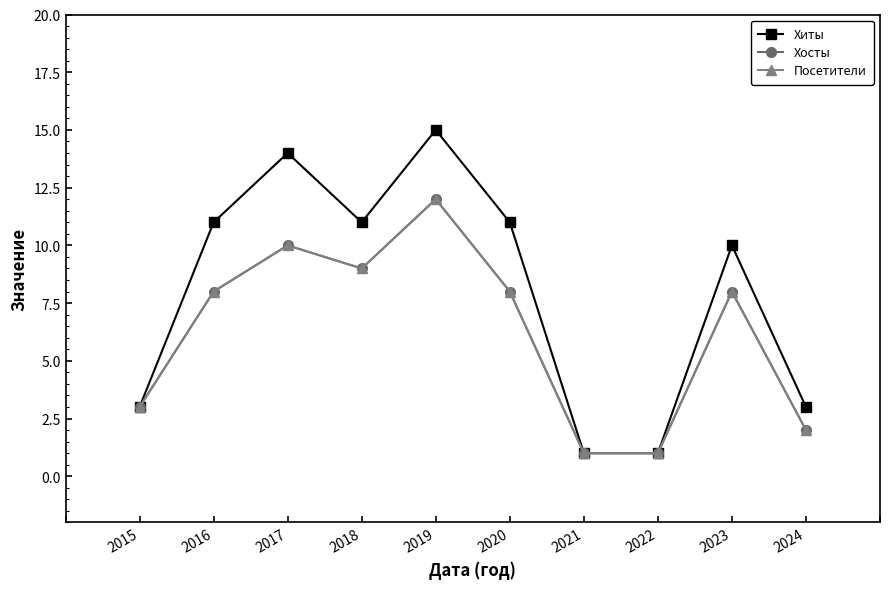

Rank the series at 2018 from lowest to highest value.

Хосты, Посетители, Хиты